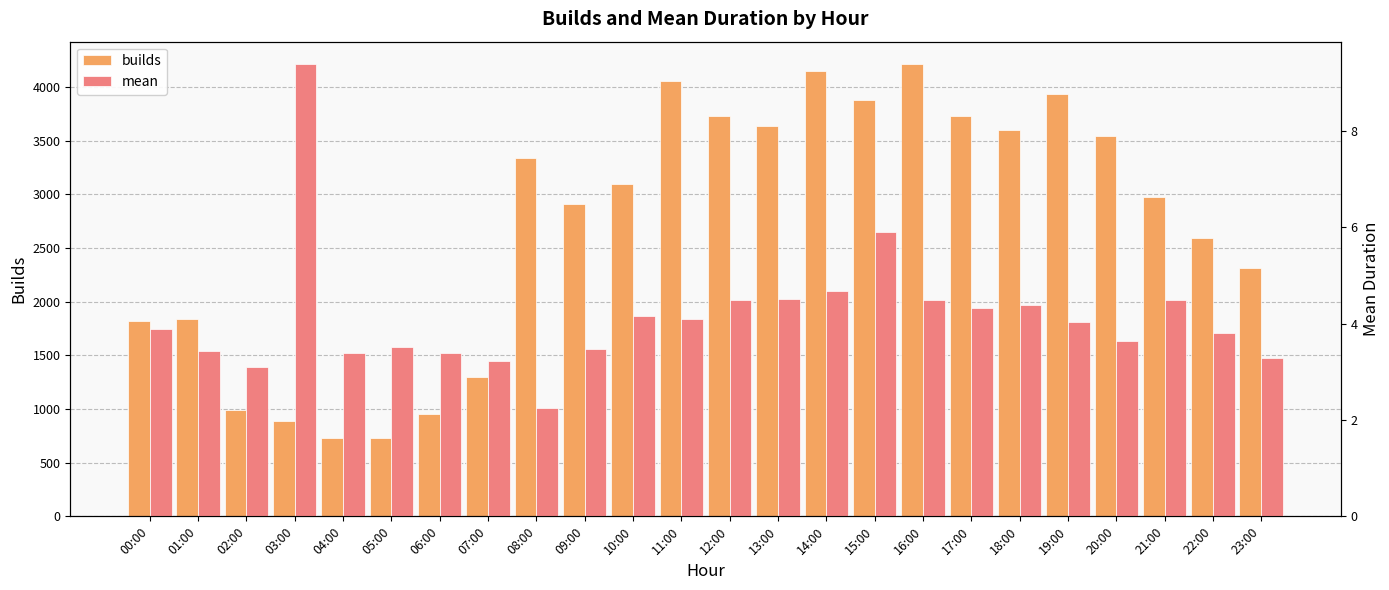

What is the difference between the builds values at 12:00 and 16:00?

484.0